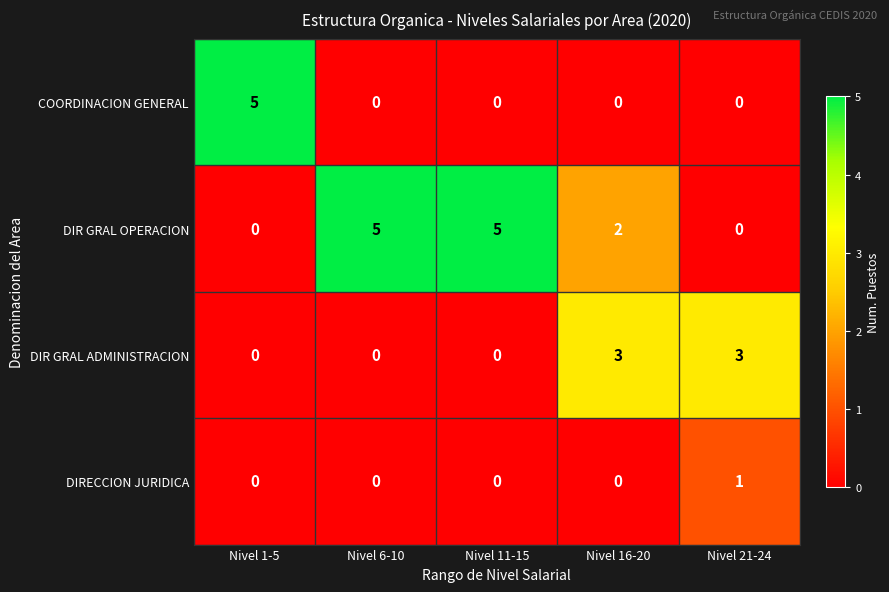

Count the COORDINACION GENERAL values in the range 0 to 1.

4